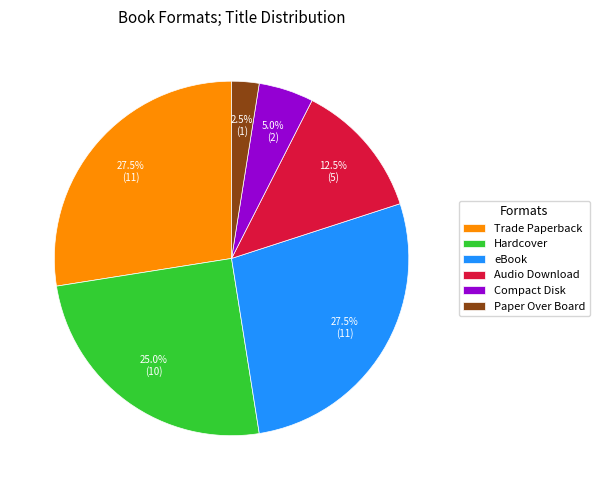

What is the smallest slice in the pie chart?

Paper Over Board